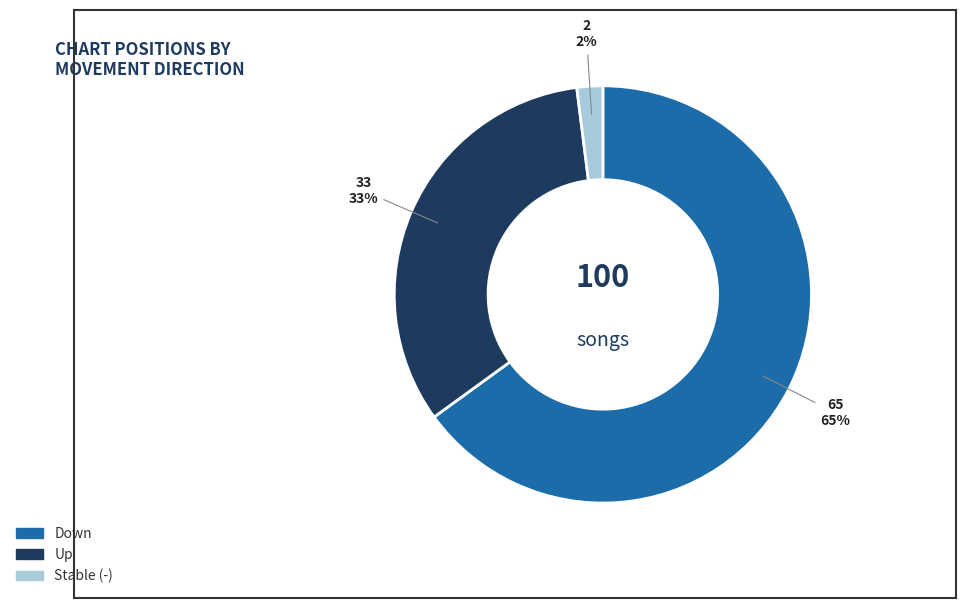

Does any single category account for the majority?

Yes